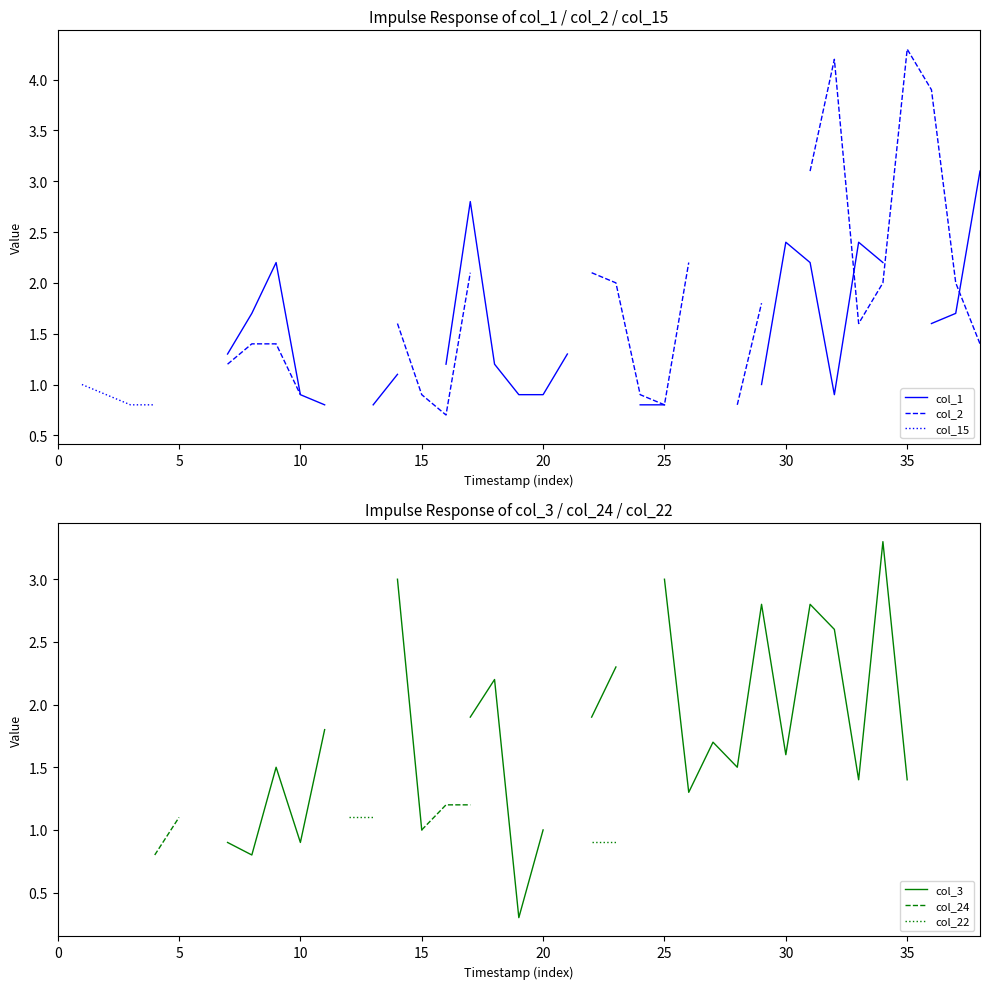

Is the value of col_15 at 15 greater than the value of col_22 at 25?

No